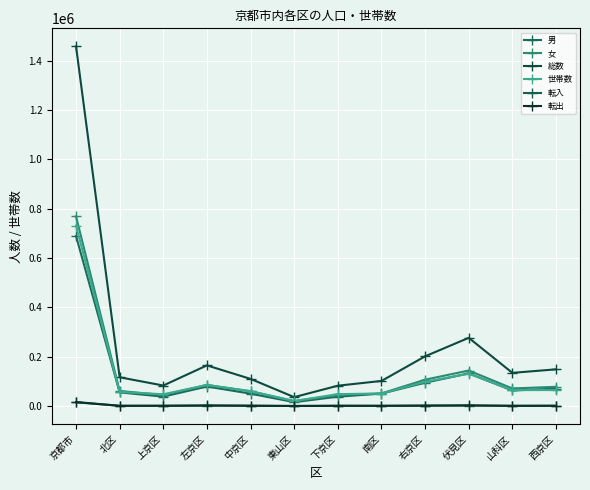

True or false: 総数 has more than 1 interior local peaks.

True